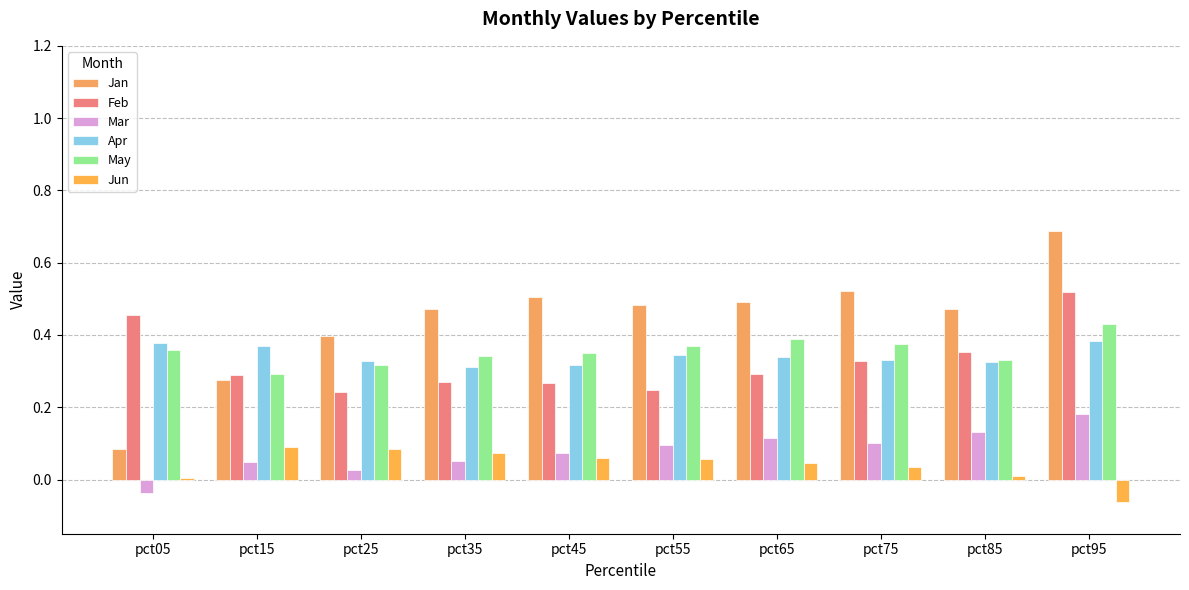

The value of Jan at pct25 is 0.2. True or false?

False